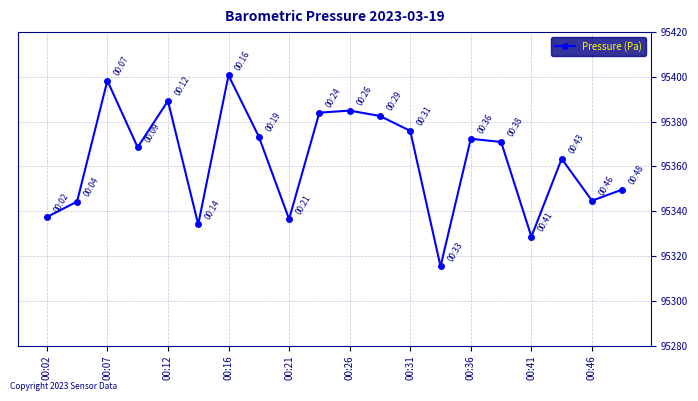

What is the maximum value shown in the chart?

95400.7